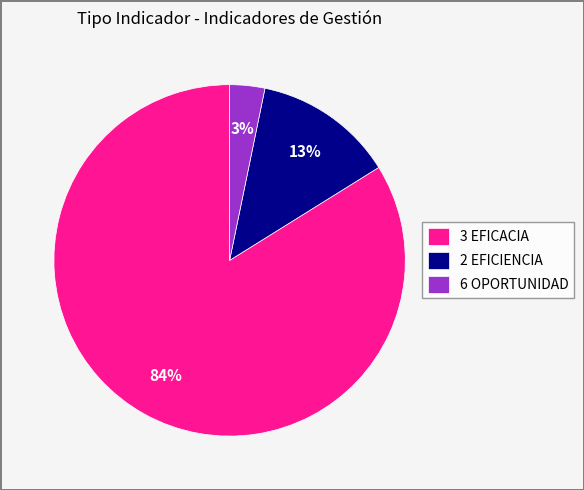

Is there a majority slice in this chart?

Yes